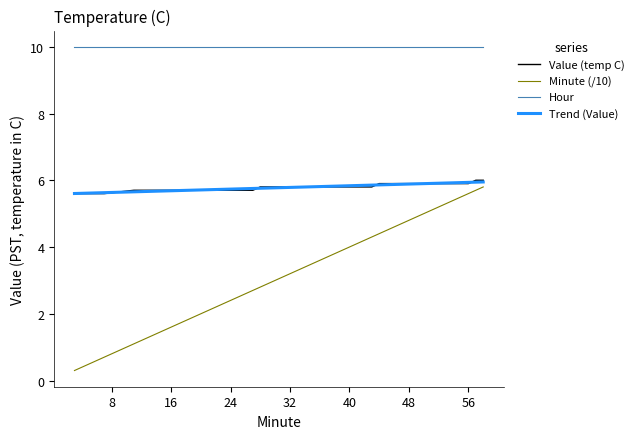

Which series has the largest total across all categories?

Hour